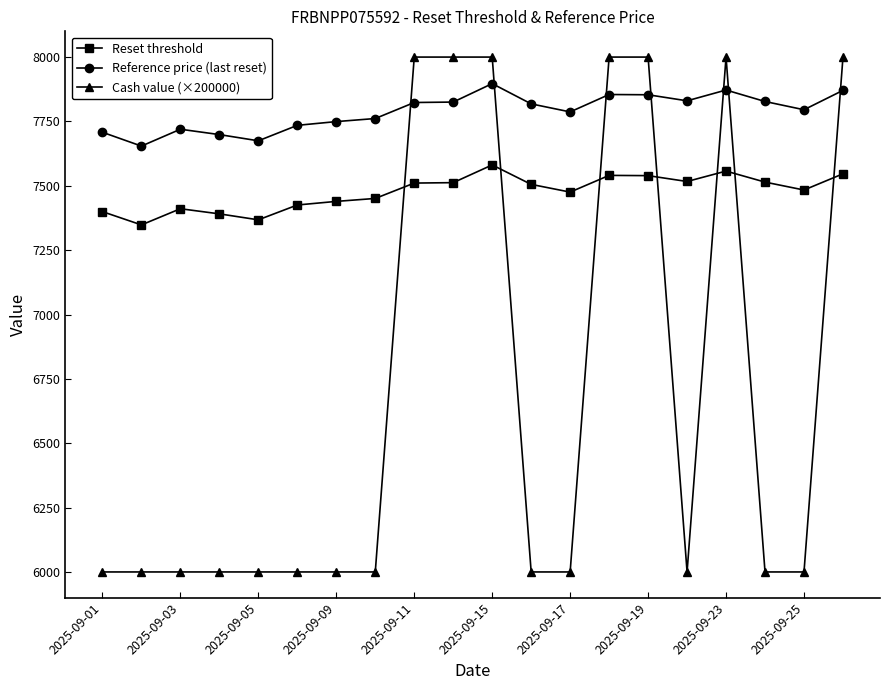

List the series in order of their peak value, highest first.

Cash value (×200000), Reference price (last reset), Reset threshold